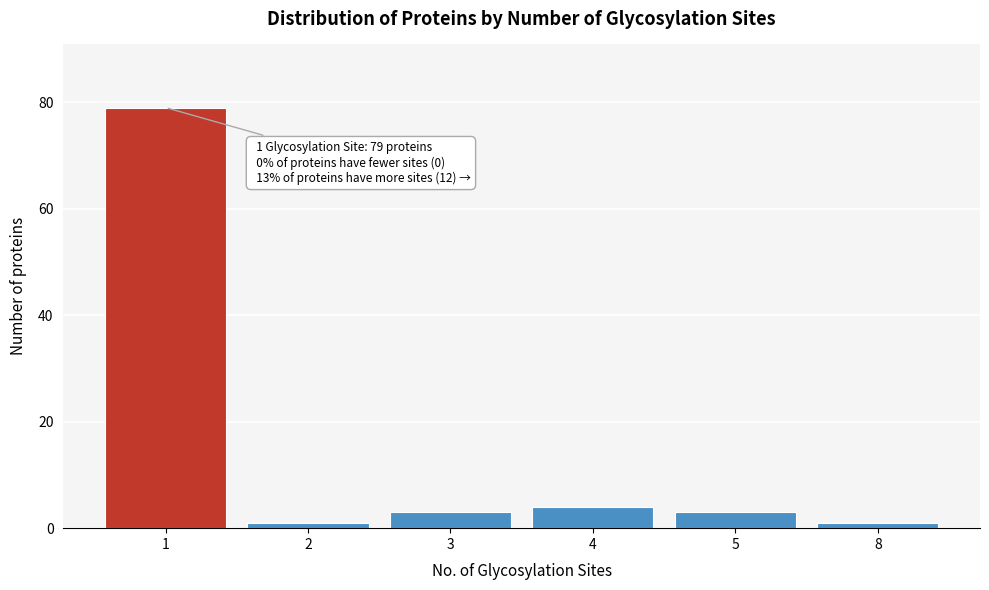

Reading right to left, what are all the values shown in this chart?

8=1	5=3	4=4	3=3	2=1	1=79